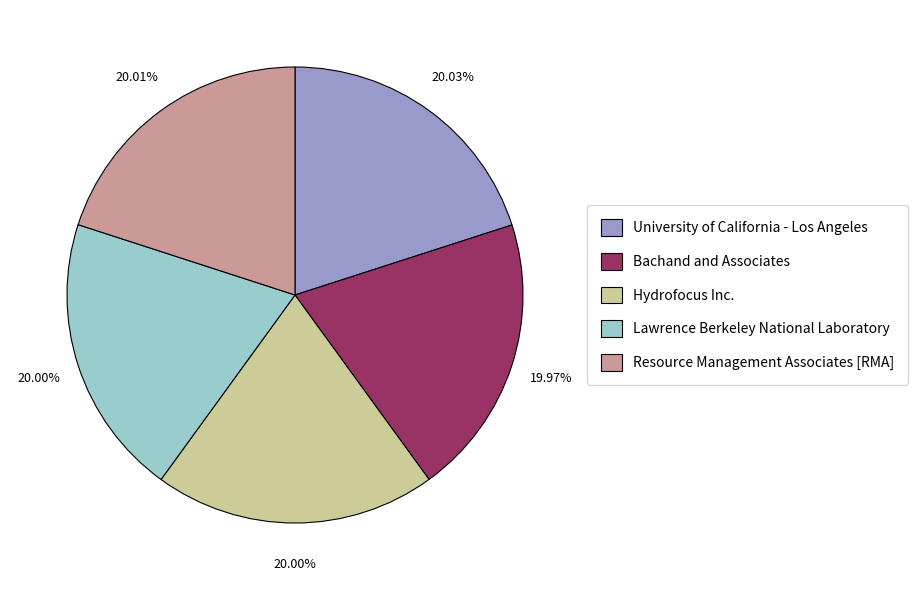

To the nearest percent, what percentage of the pie is Bachand and Associates?

20%